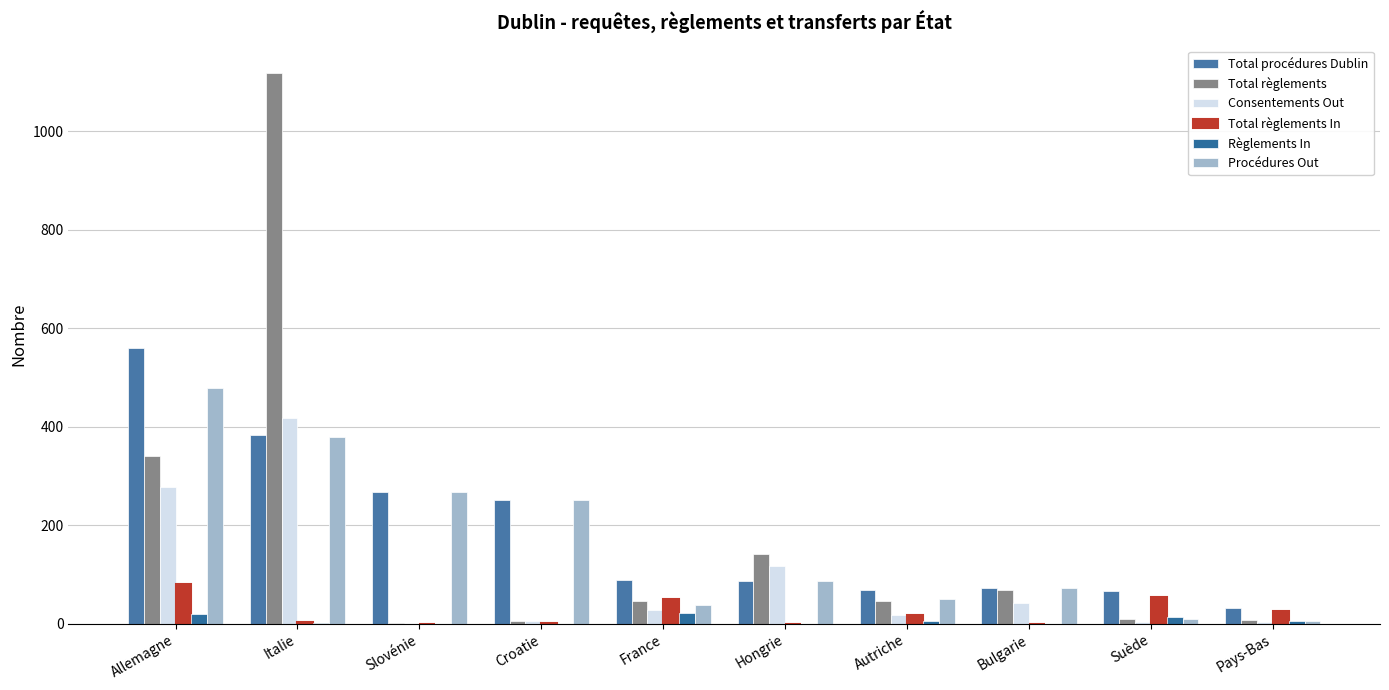

Which label corresponds to the smallest value in the chart?

Slovénie